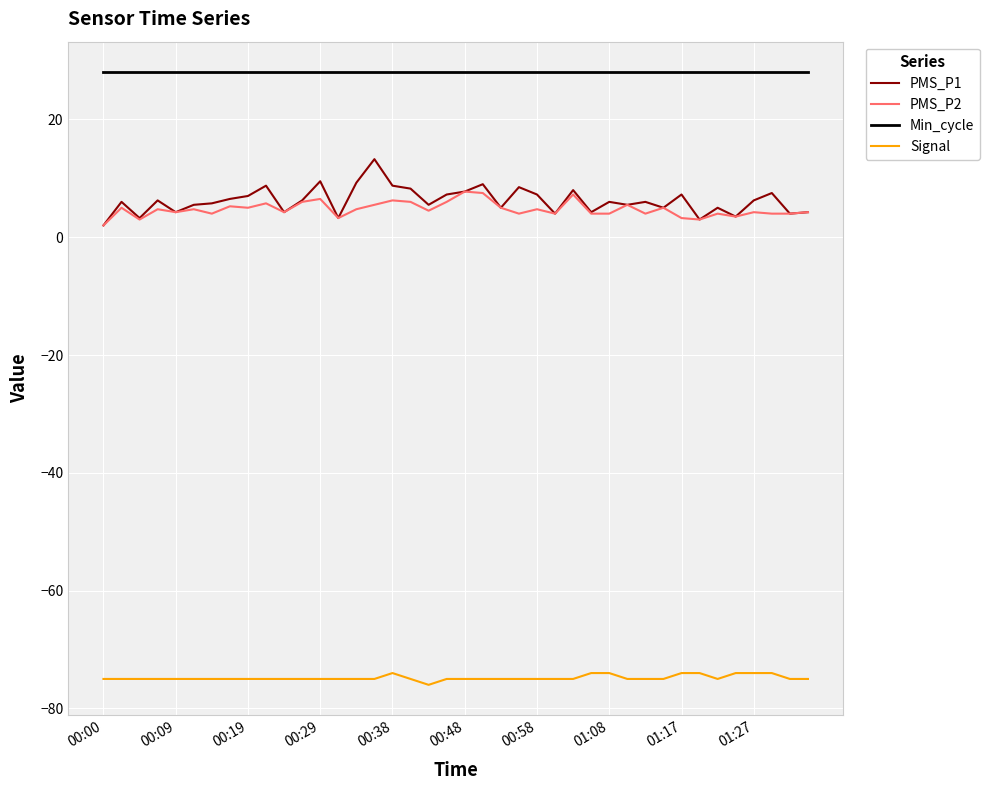

List the series in order of their peak value, highest first.

Min_cycle, PMS_P1, PMS_P2, Signal